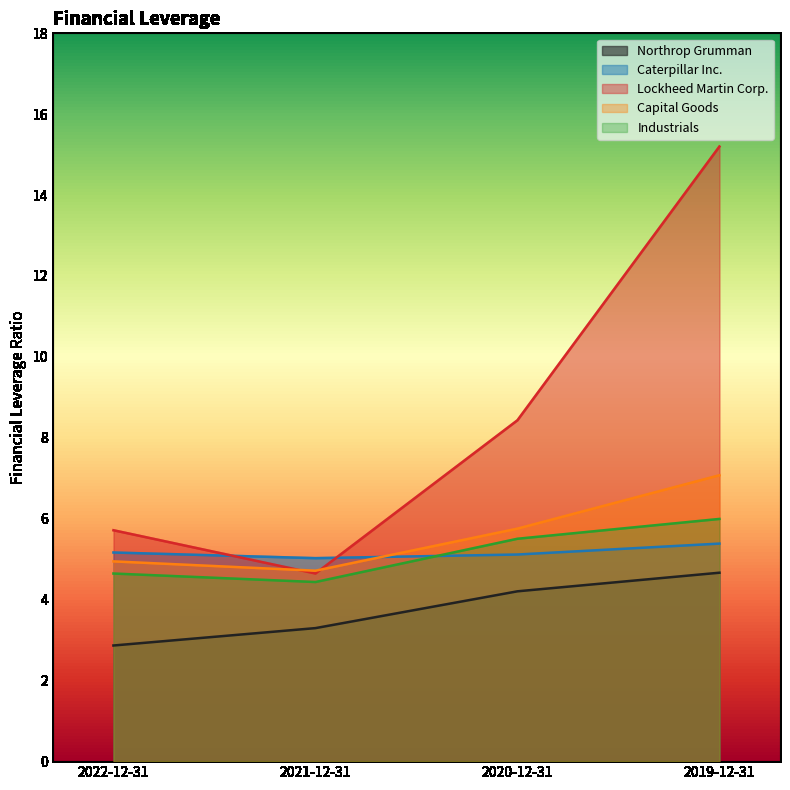

The value of Lockheed Martin Corp. at 2022-12-31 is 5.7. True or false?

True